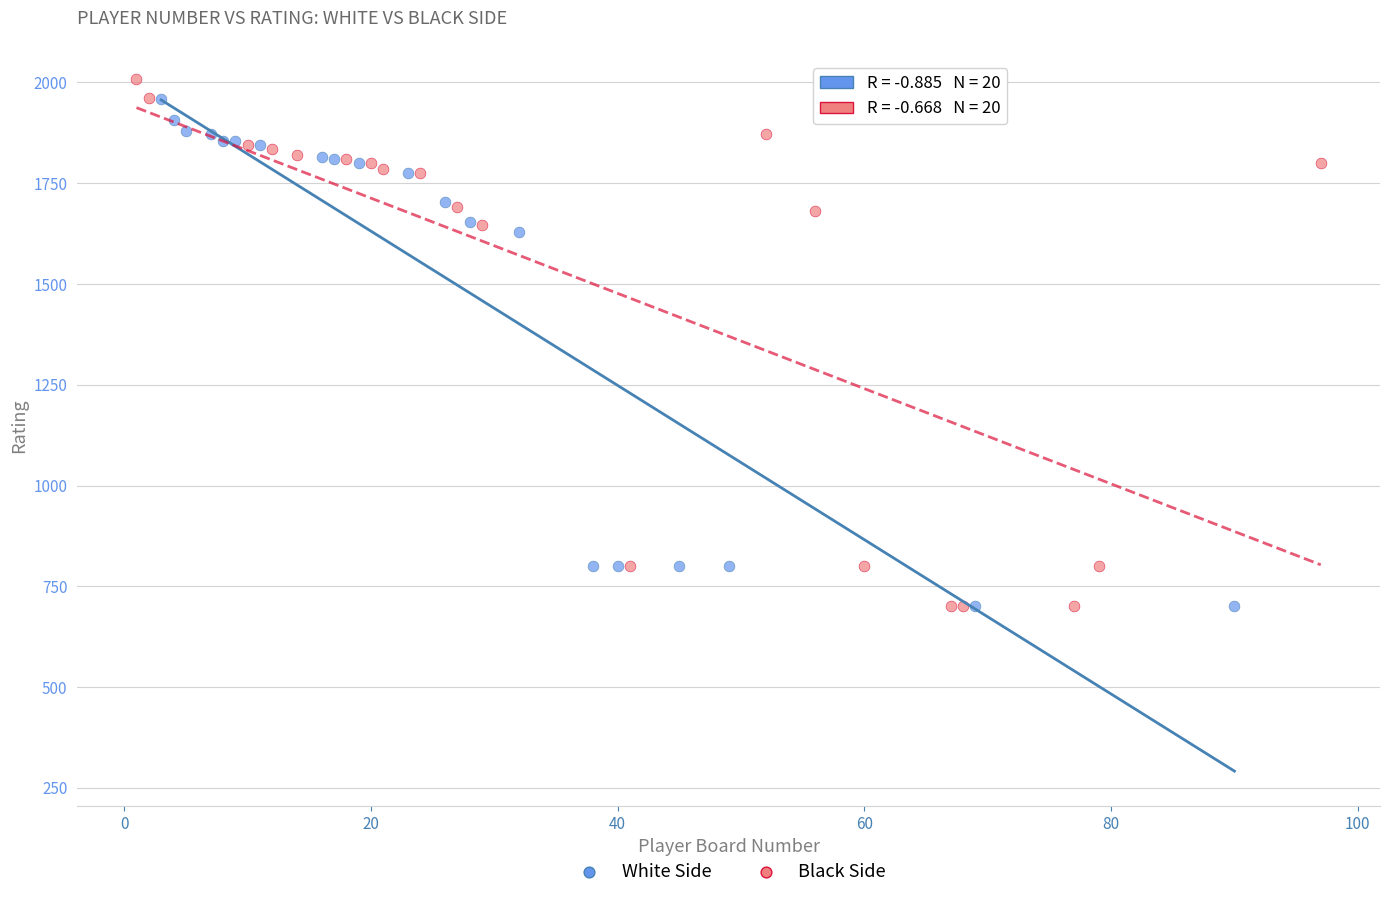

Which series has the widest spread of Y values?

Black Side